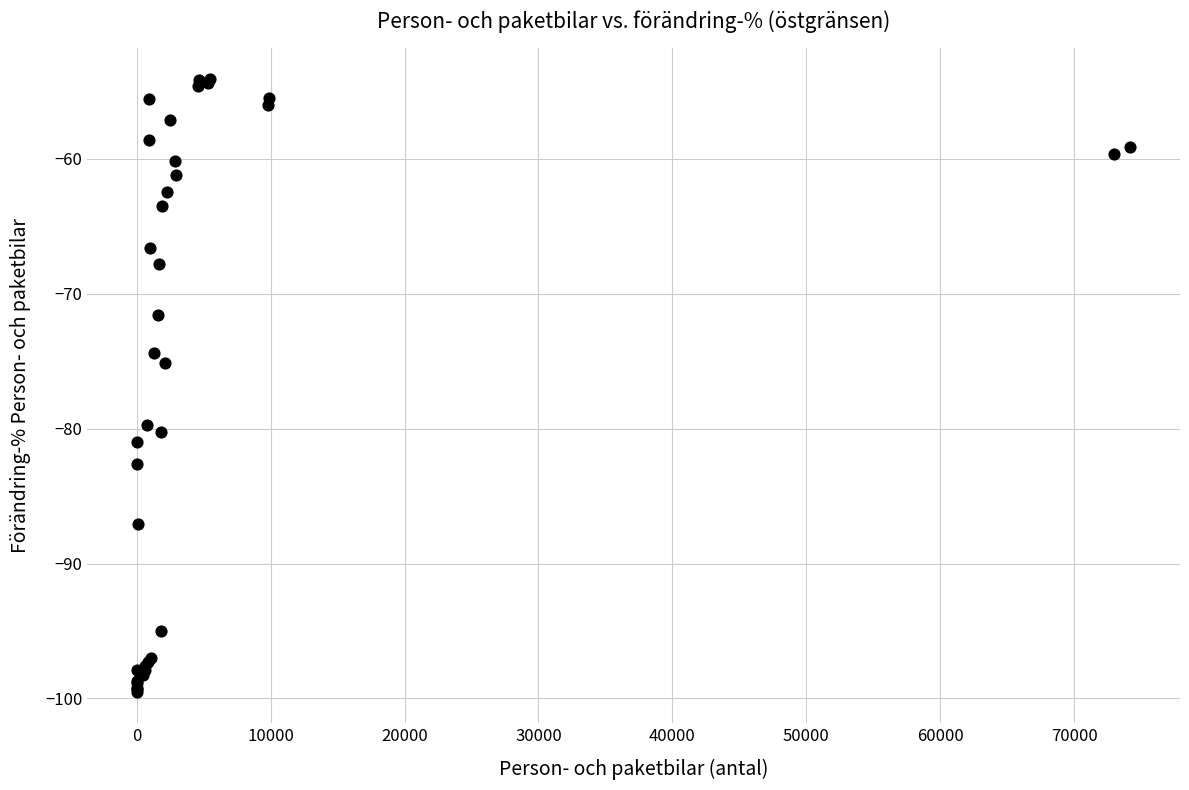

What Y value in the scatter plot is closest to -76?

-75.1